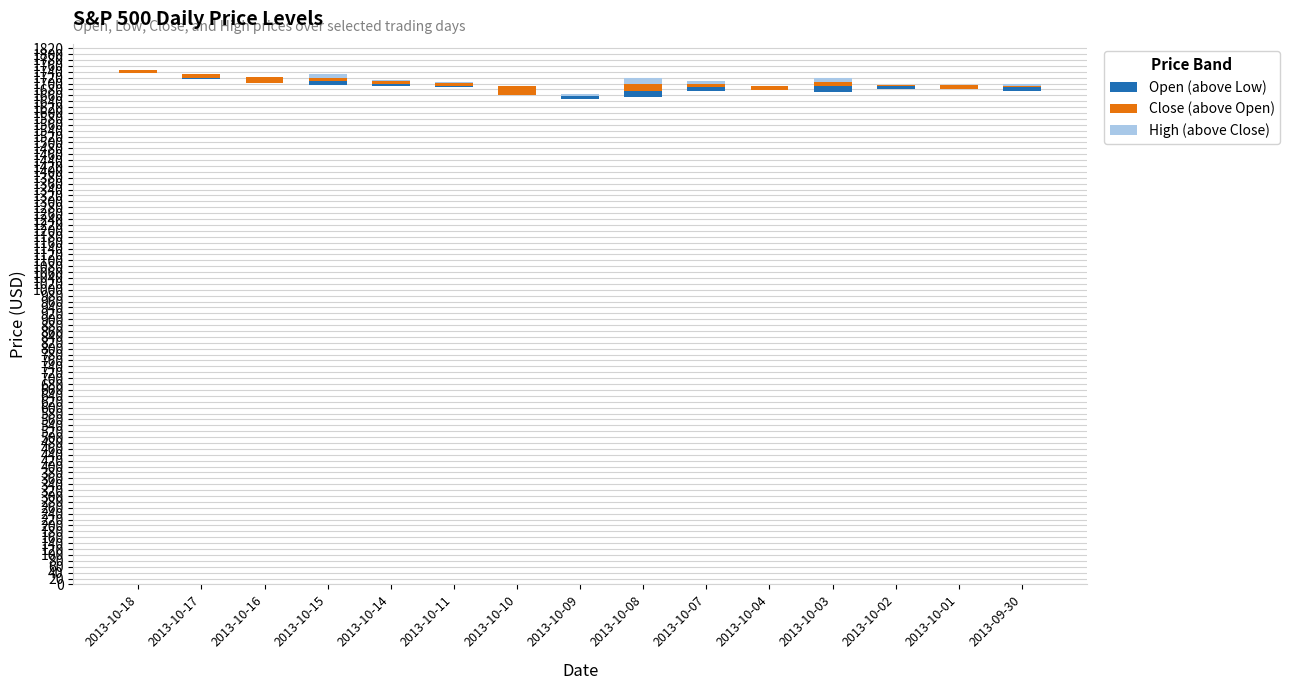

How many distinct data groups are displayed?

3